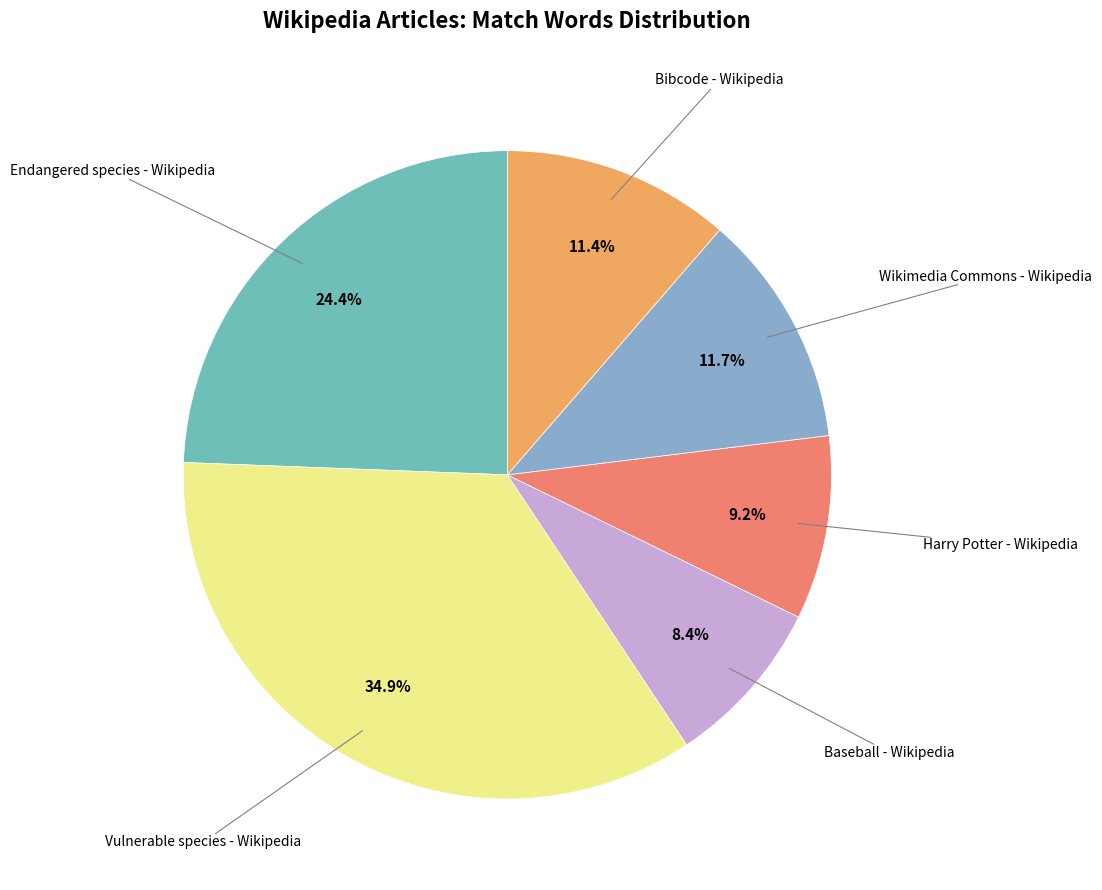

Is there a majority slice in this chart?

No